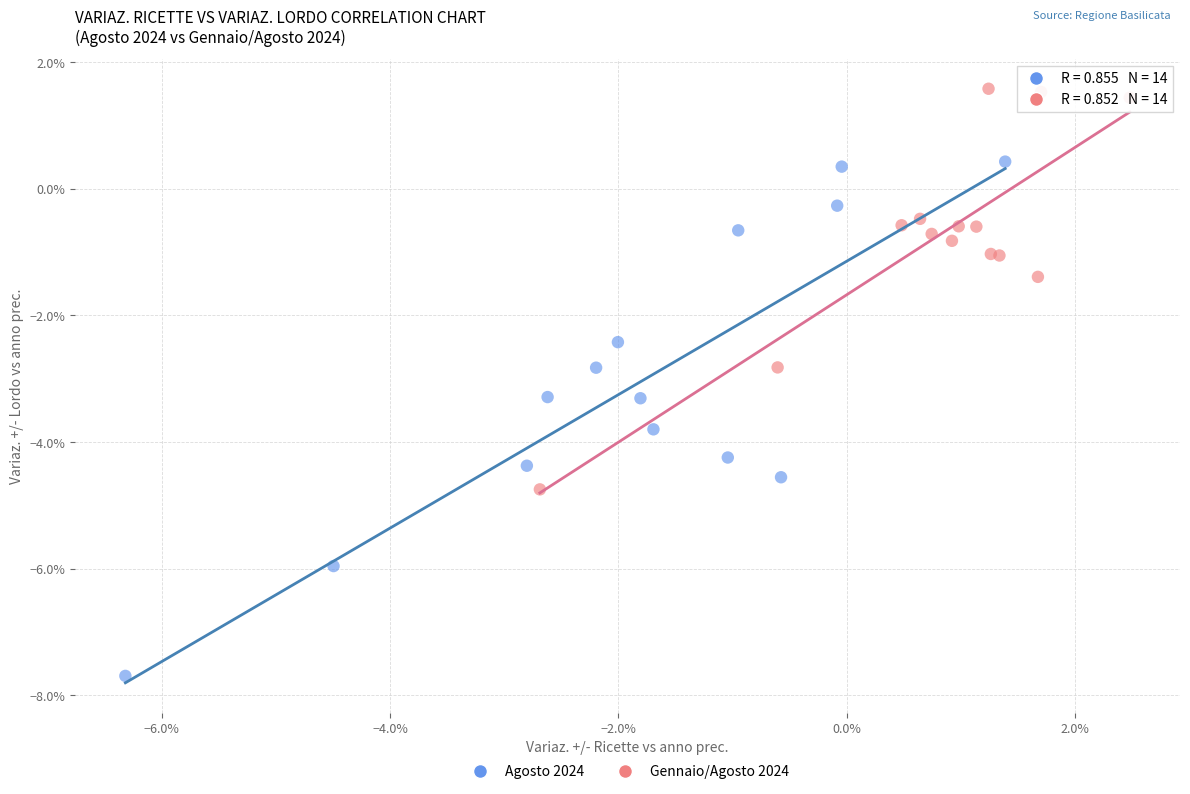

What are all the series names shown in the legend?

Agosto 2024, Gennaio/Agosto 2024